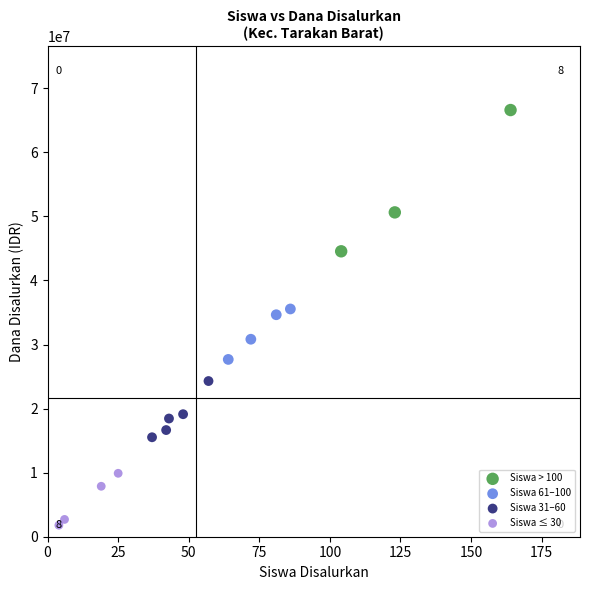

Which series has the widest spread of Y values?

Siswa > 100